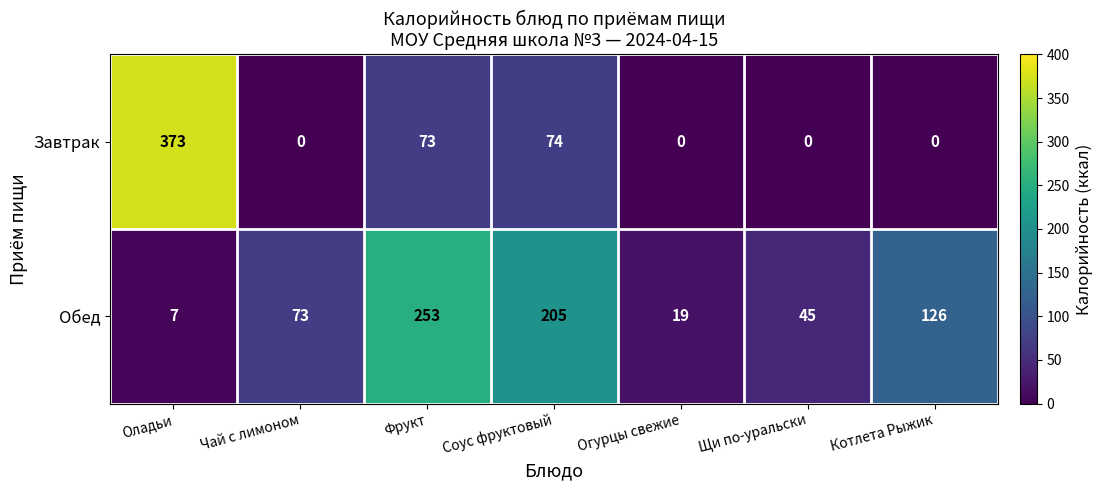

Reading left to right, extract all data points from this chart.

Завтрак: Оладьи=373	Чай с лимоном=0	Фрукт=73	Соус фруктовый=74	Огурцы свежие=0	Щи по-уральски=0	Котлета Рыжик=0
Обед: Оладьи=7	Чай с лимоном=73	Фрукт=253	Соус фруктовый=205	Огурцы свежие=19	Щи по-уральски=45	Котлета Рыжик=126